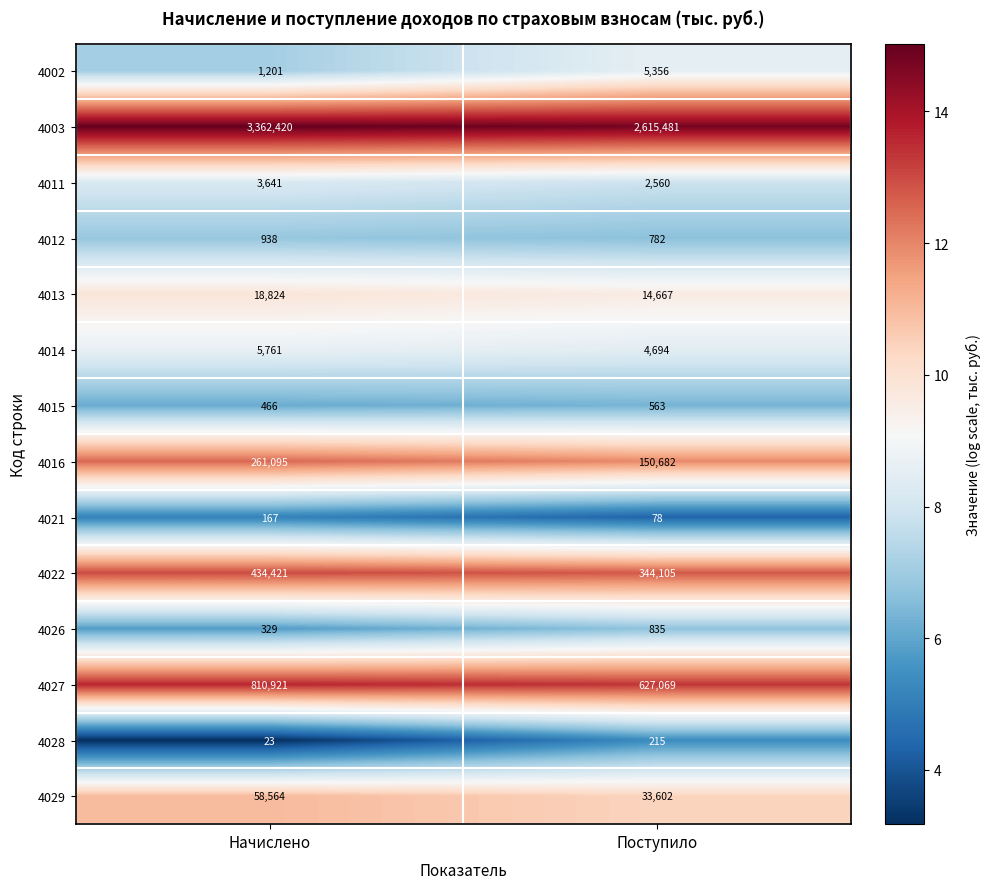

Which series has the widest spread of values?

4003